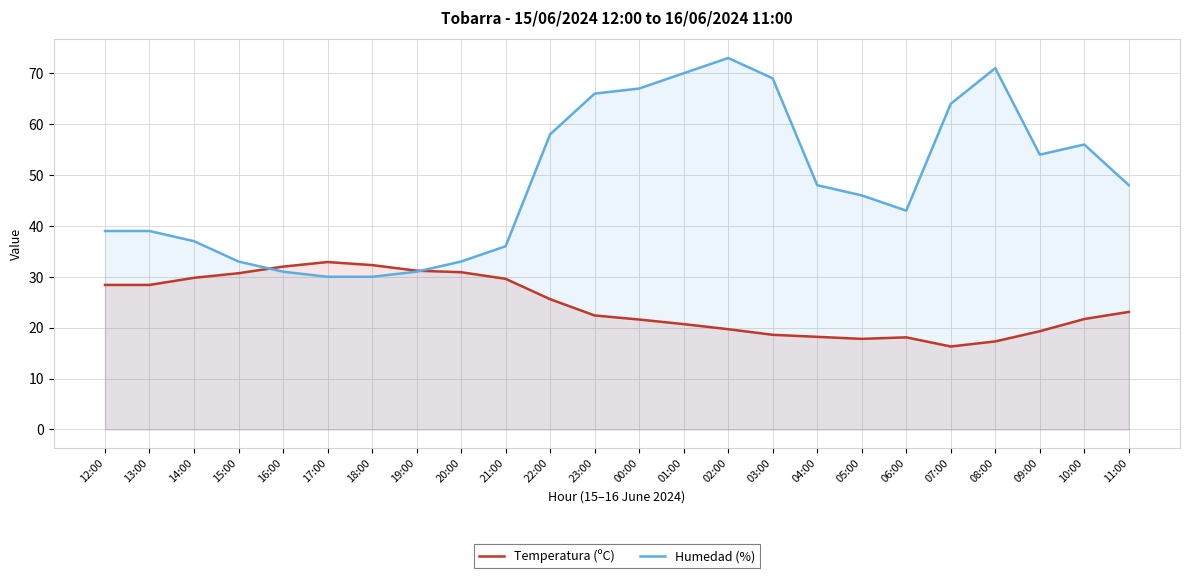

How many values in the Temperatura (ºC) series exceed 23?

12